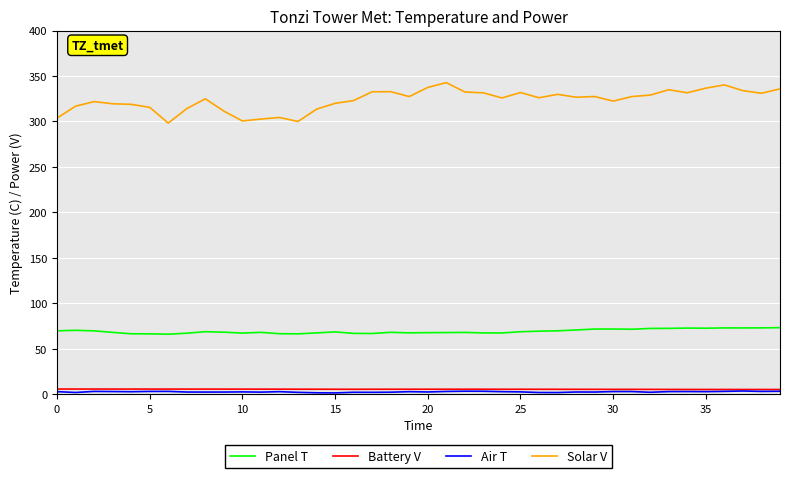

True or false: Battery V and Panel T intersect in this chart.

False